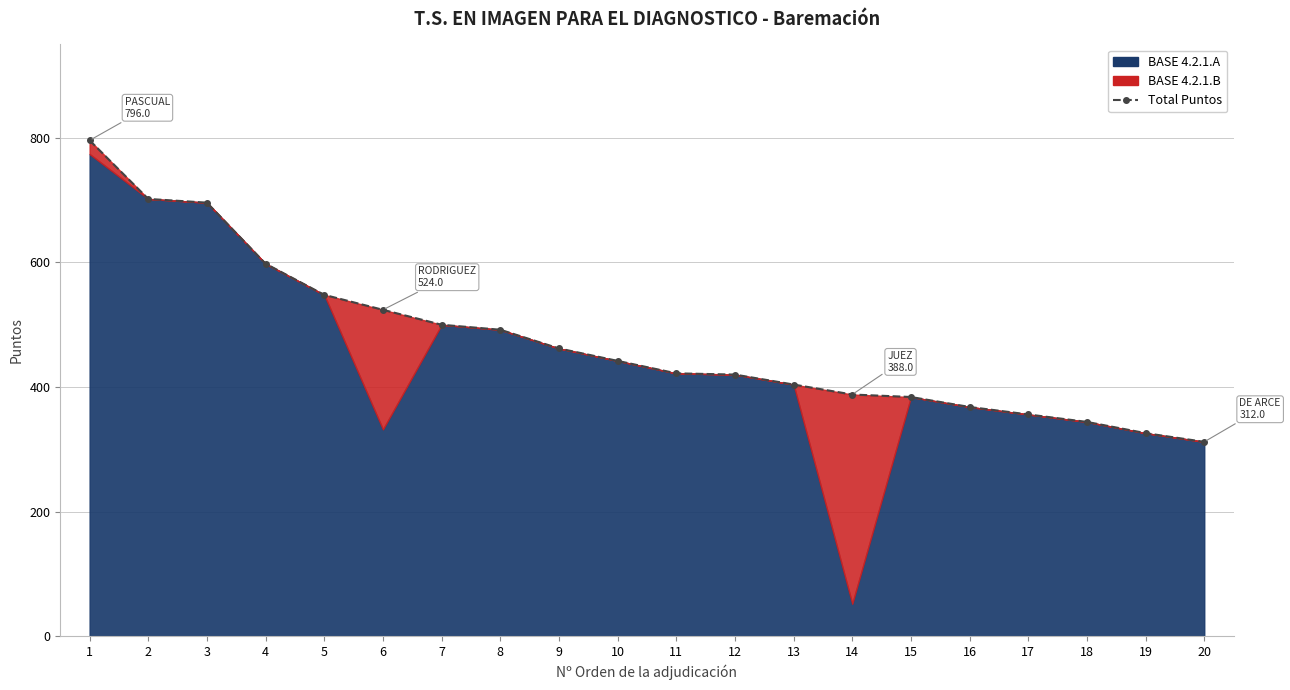

What is the change in value from 9 to 15?

-78